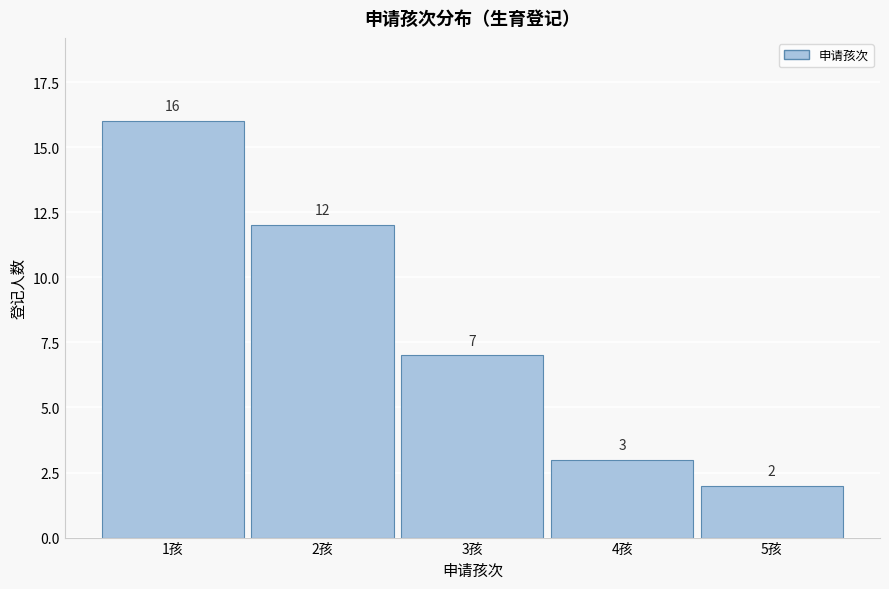

Which range on the x-axis has the tallest bar?

0.5 to 1.5